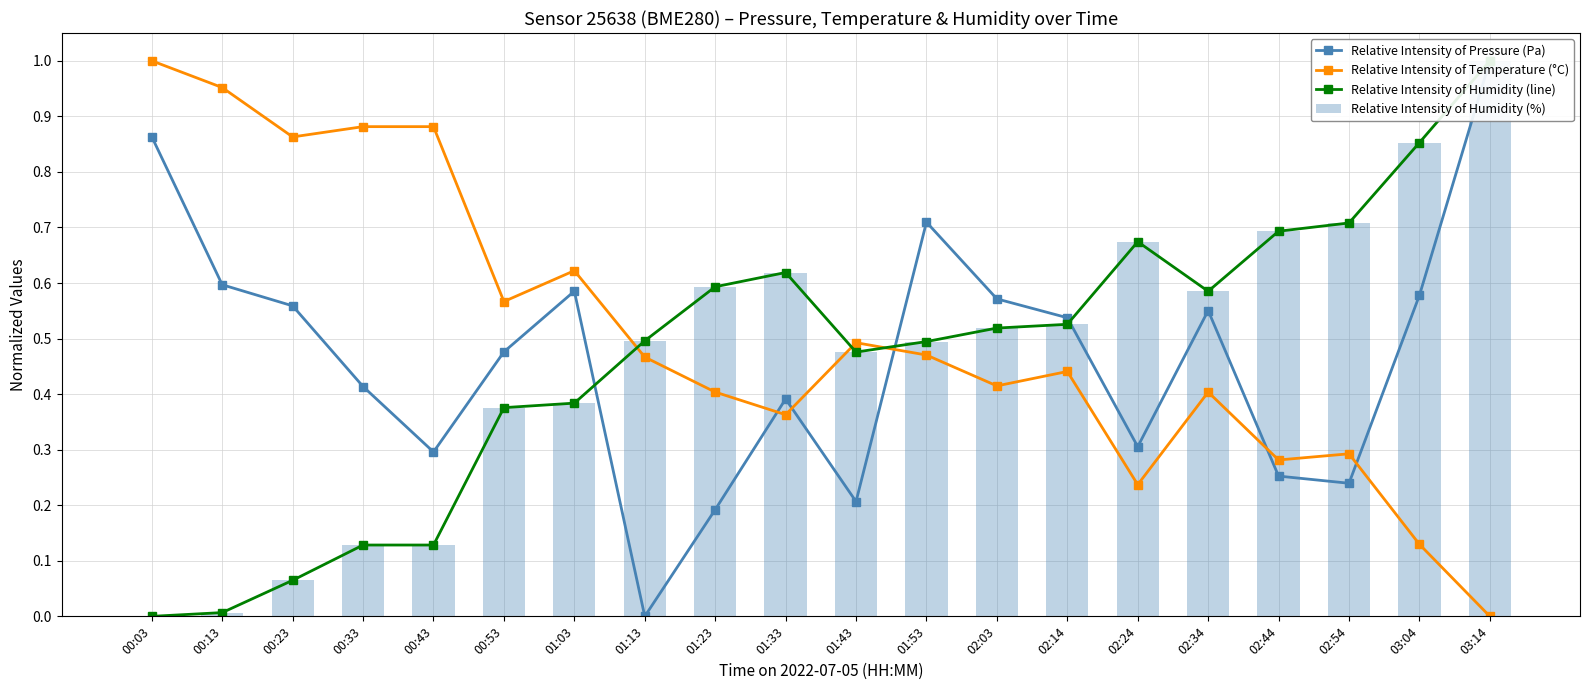

Which series has the largest total across all categories?

Relative Intensity of Temperature (°C)